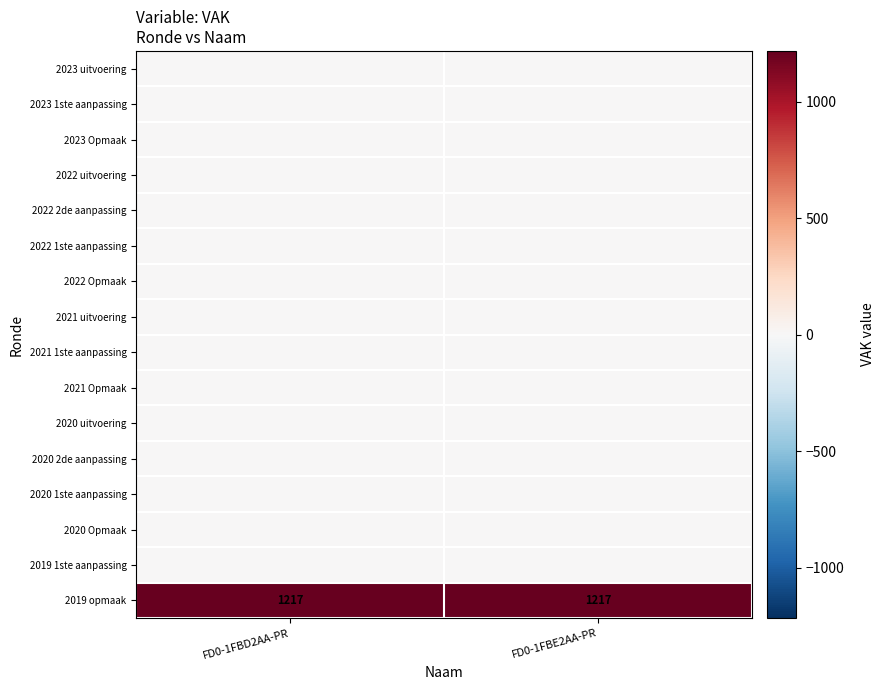

Read the 2019 opmaak value at FD0-1FBE2AA-PR.

1217